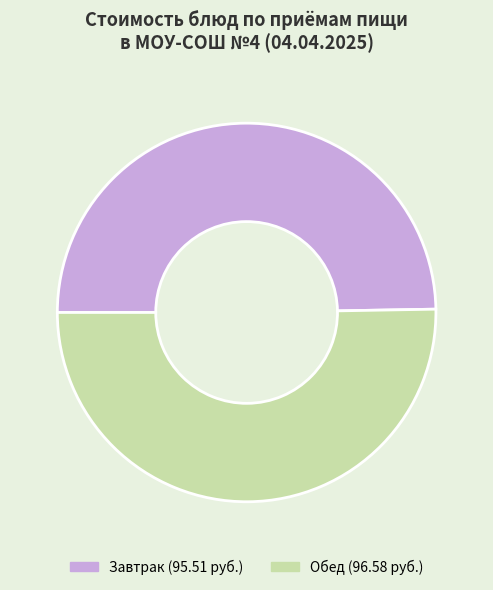

Does any single category account for the majority?

Yes